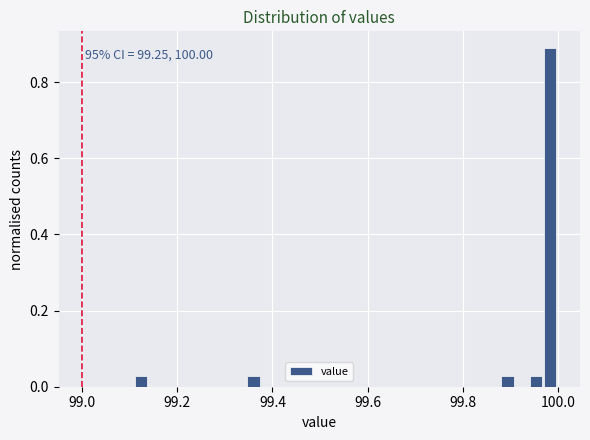

Read against the x-axis, roughly where is the centre of the tallest bar?

99.98